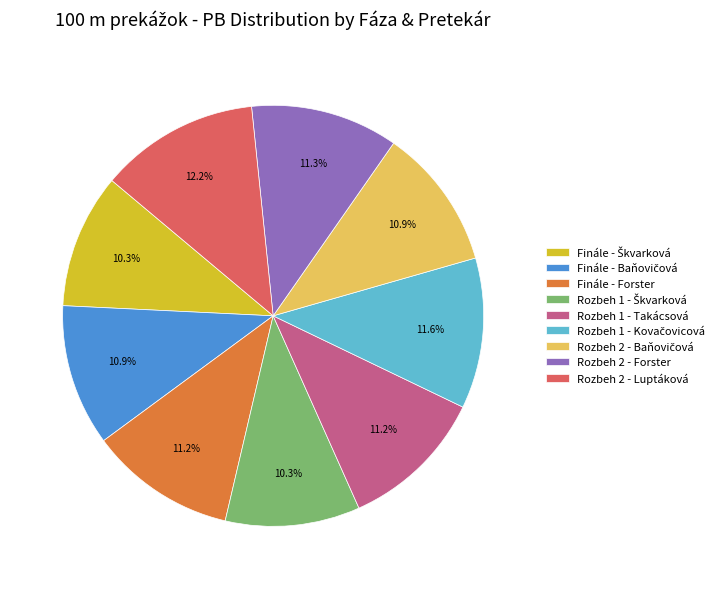

Approximately how many times larger is the value at Rozbeh 2 - Forster compared to Rozbeh 1 - Takácsová?

1.0